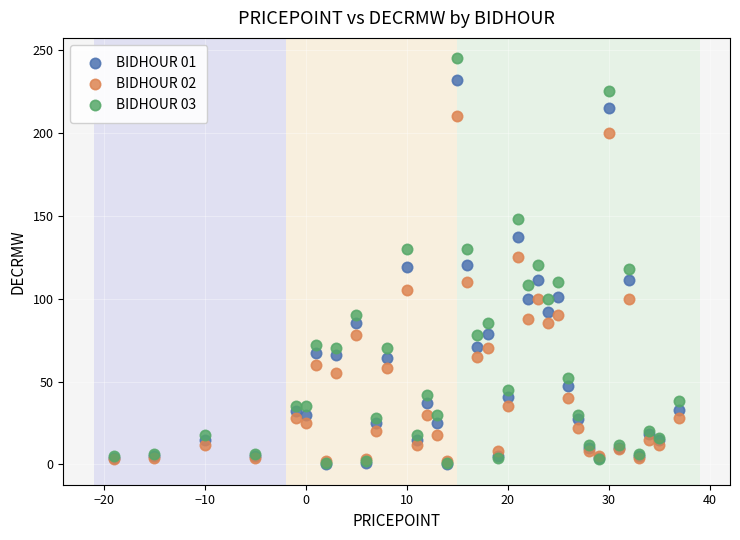

Which series reaches the maximum Y coordinate?

BIDHOUR 03